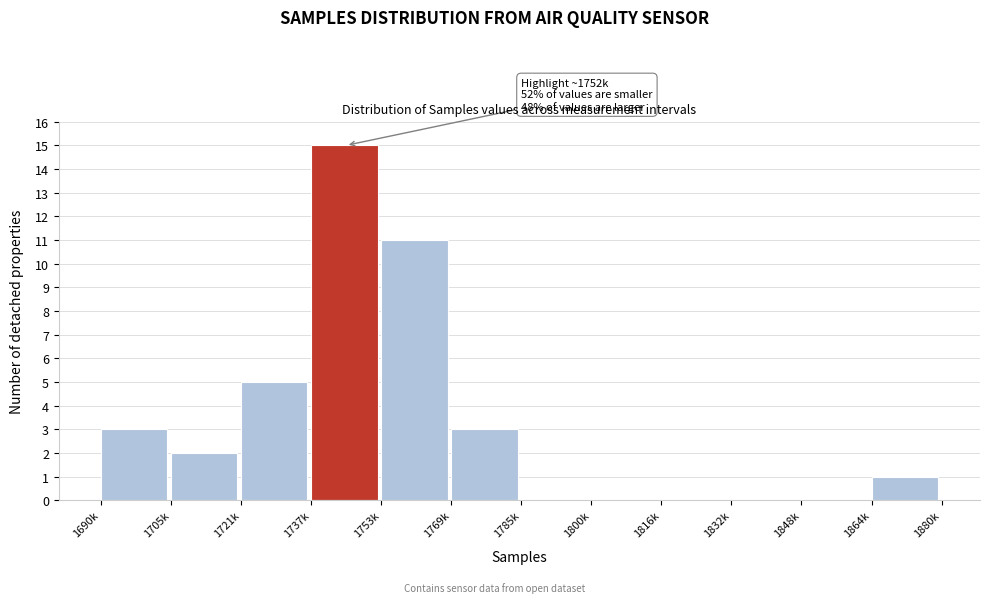

Reading left to right, extract all data points from this chart.

1690k=3	1705k=2	1721k=5	1737k=15	1753k=11	1769k=3	1785k=0	1800k=0	1816k=0	1832k=0	1848k=0	1864k=1